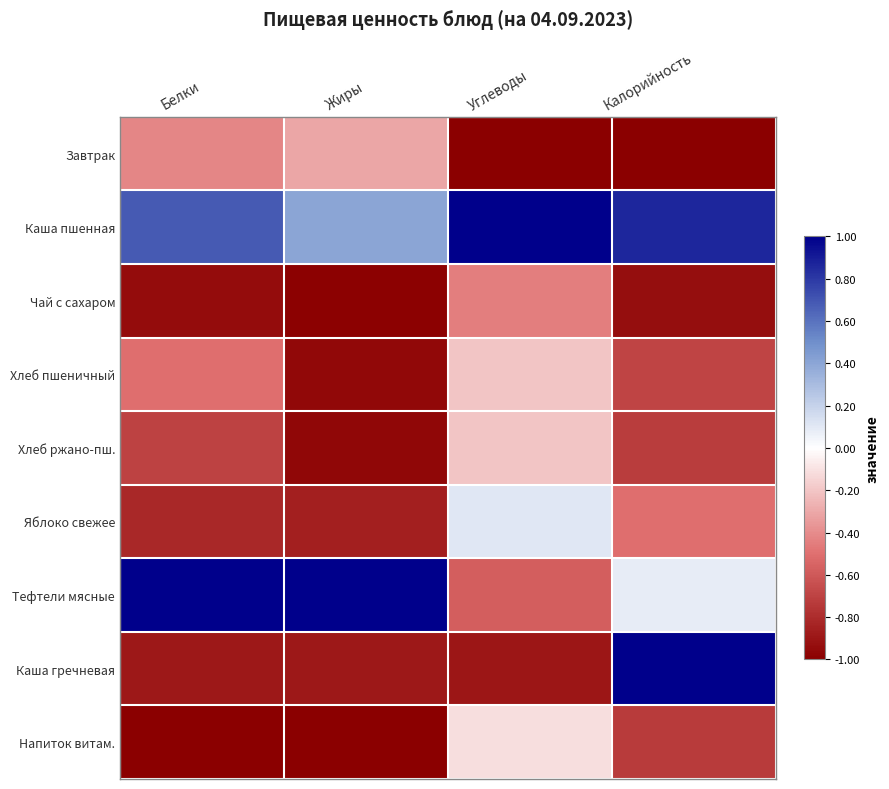

List the series in order of their peak value, lowest first.

Чай с сахаром, Завтрак, Хлеб пшеничный, Хлеб ржано-пш., Напиток витам., Яблоко свежее, Каша пшенная, Тефтели мясные, Каша гречневая